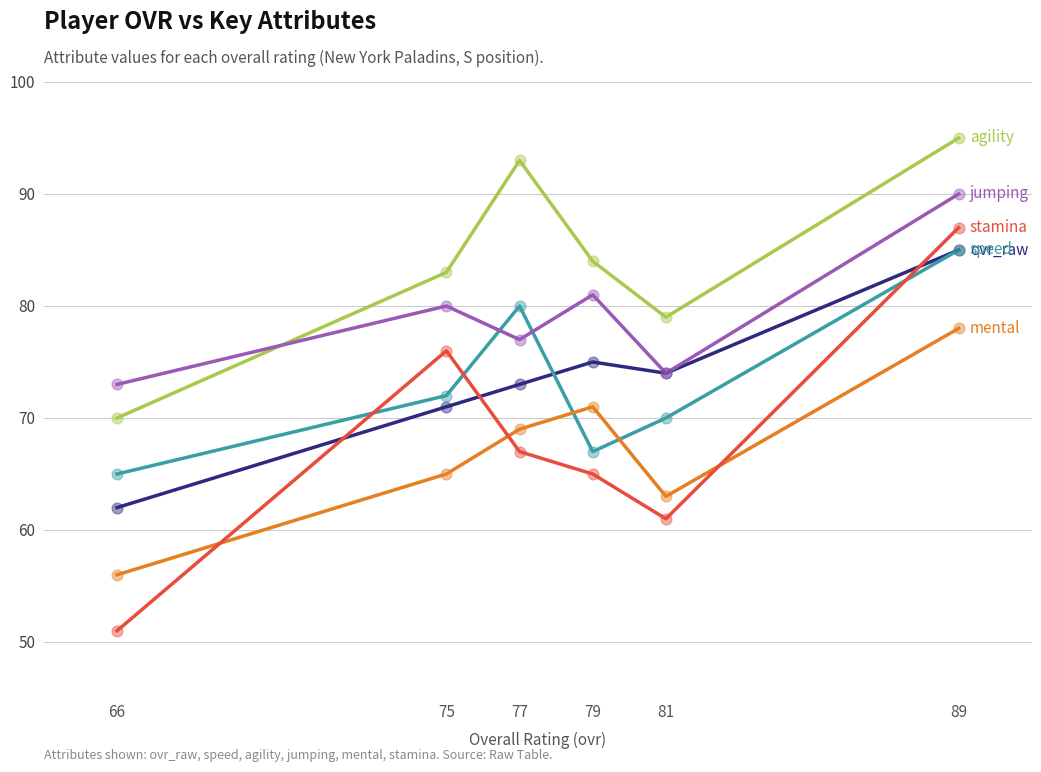

At which category is the sum across all series the highest?

89